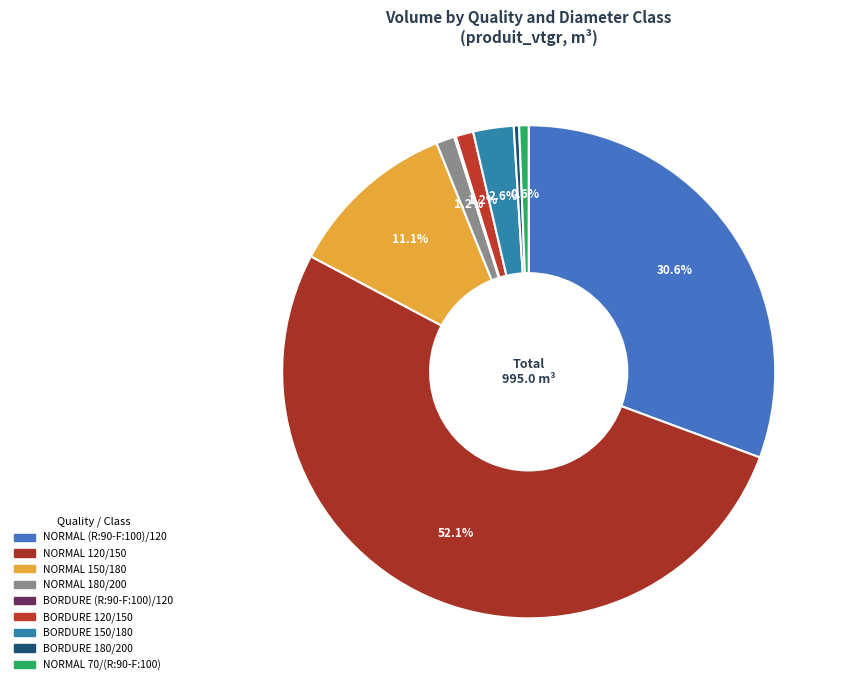

Which slice is the largest?

NORMAL 120/150